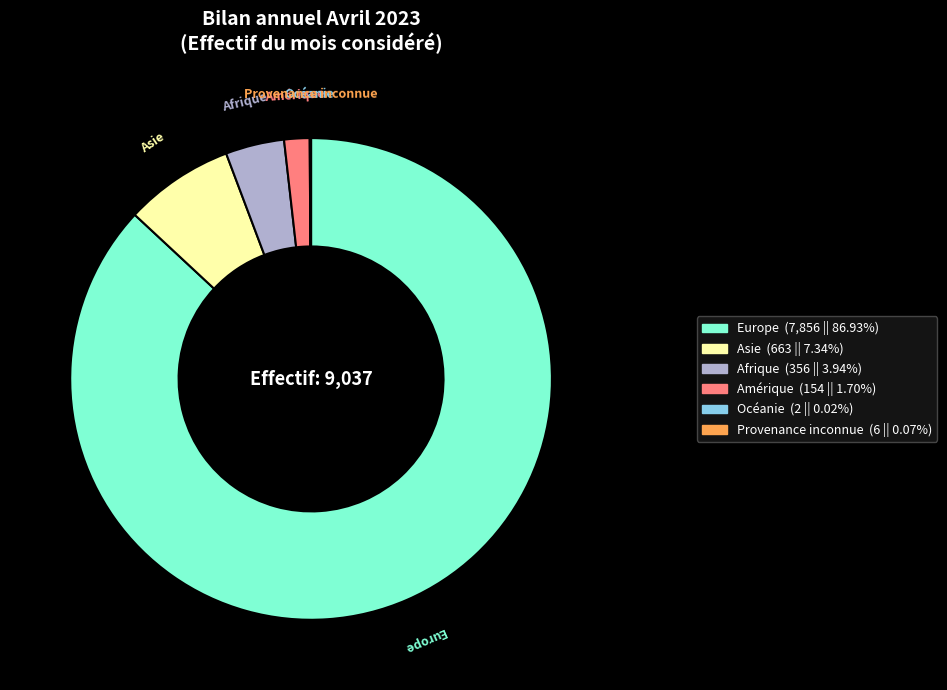

Which category accounts for the majority?

Europe